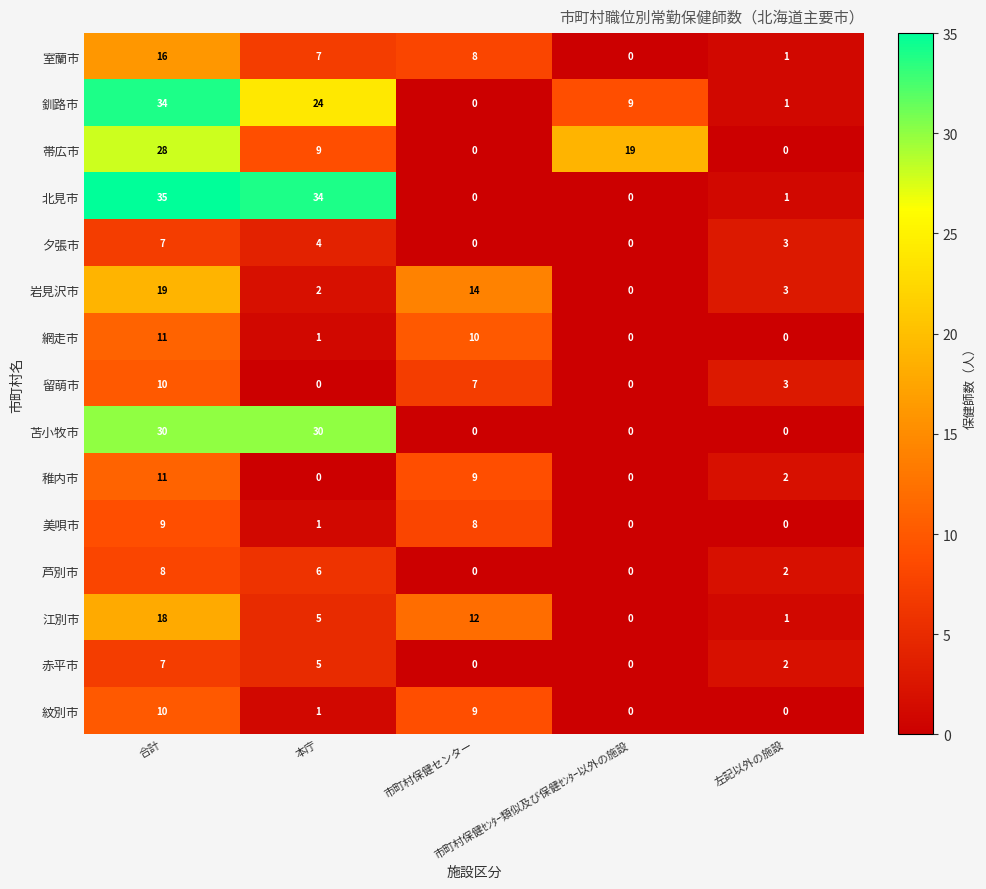

What is the maximum value shown in the chart?

35